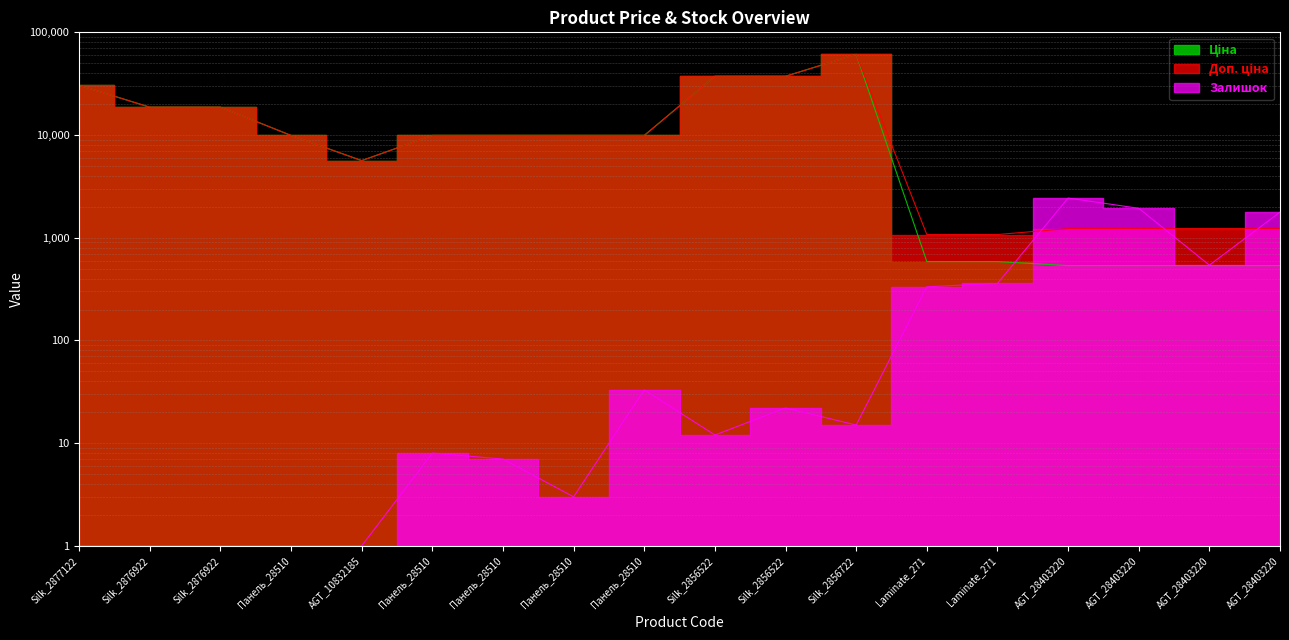

How many lines are shown in the chart?

3